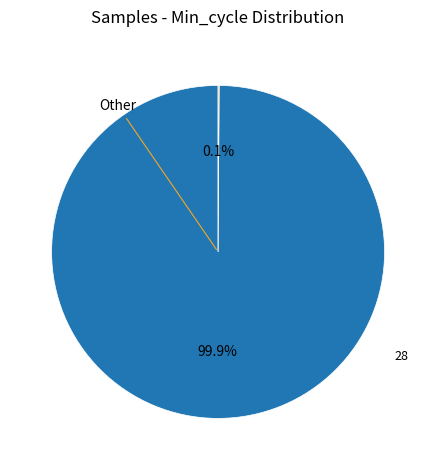

To the nearest percent, what is the average slice percentage?

50%